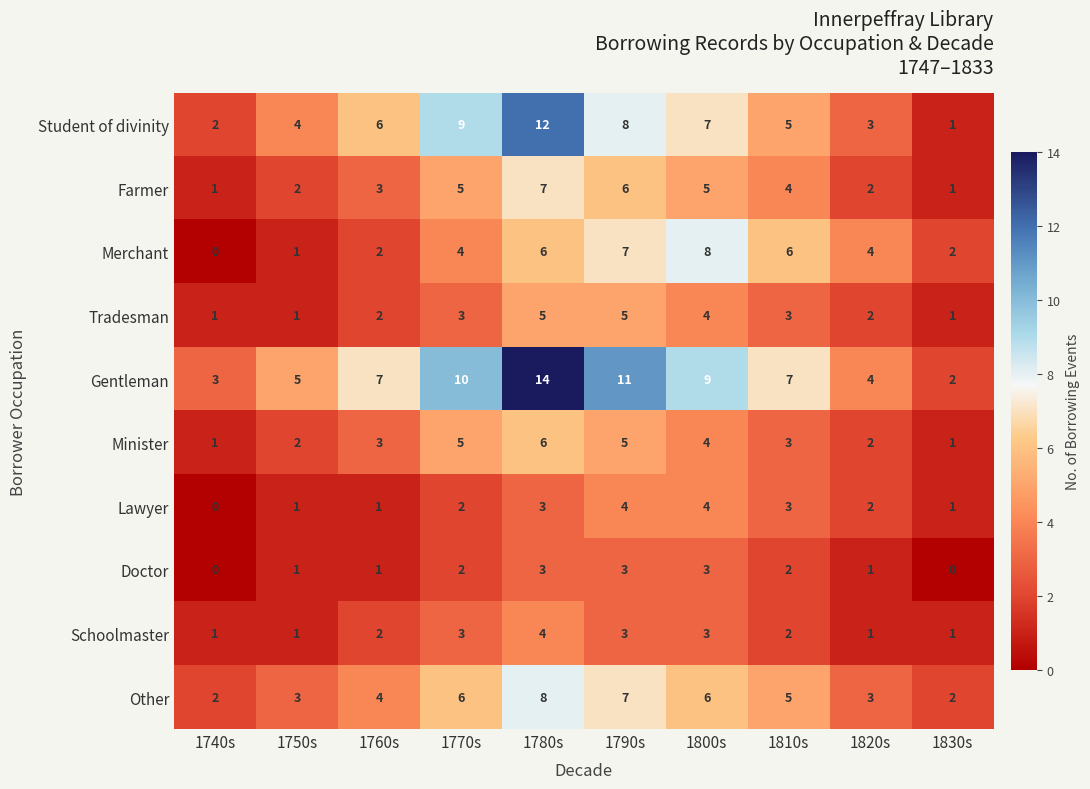

Count the number of data series in this chart.

10